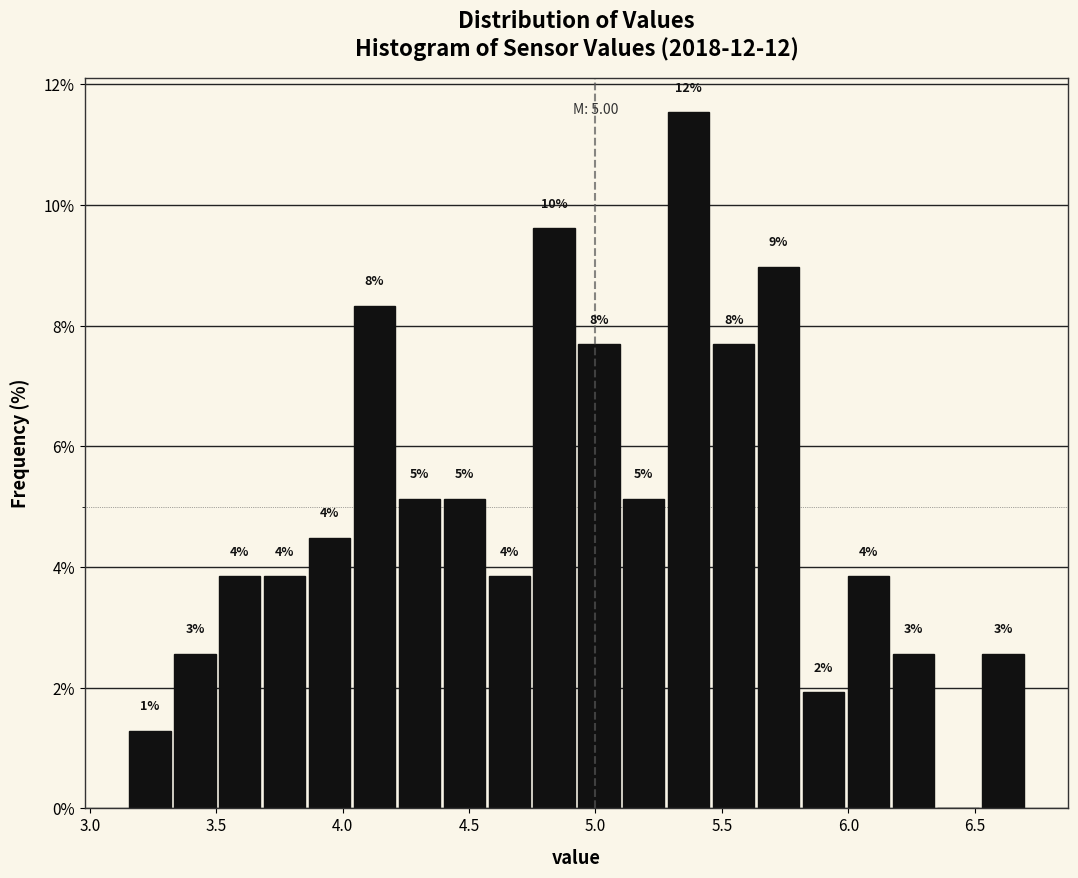

Around what value on the x-axis is the tallest bar? Give the approximate position of its centre, as read against the axis.

5.35